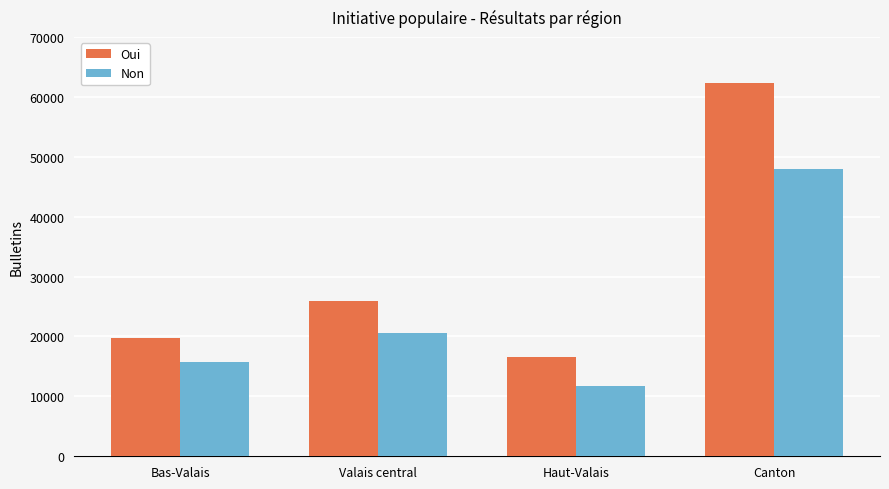

Where is Oui nearest to the value 39432?

Valais central